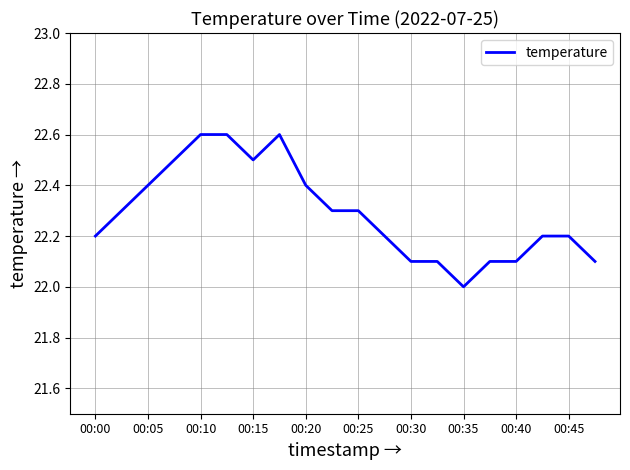

What is the difference between the maximum and minimum values?

0.6